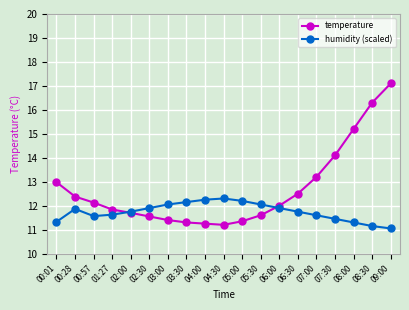

At which category does the chart reach its peak across all series?

09:00